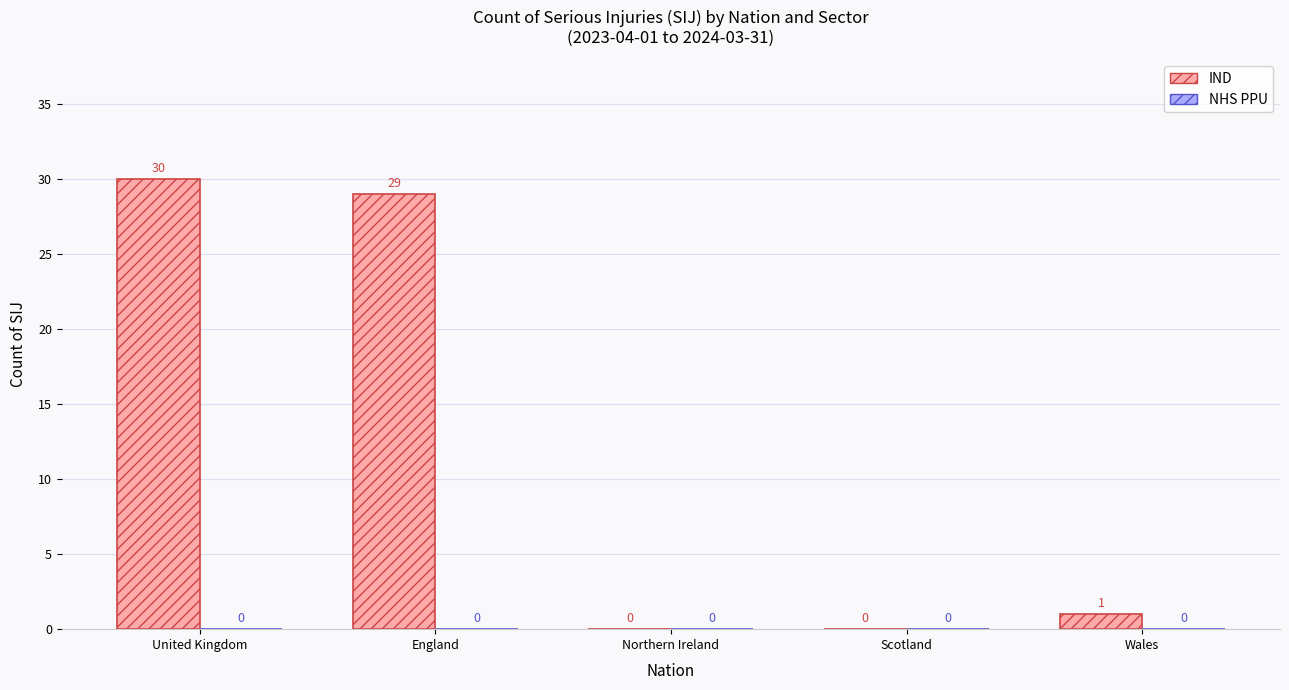

How many series are shown in this chart?

1